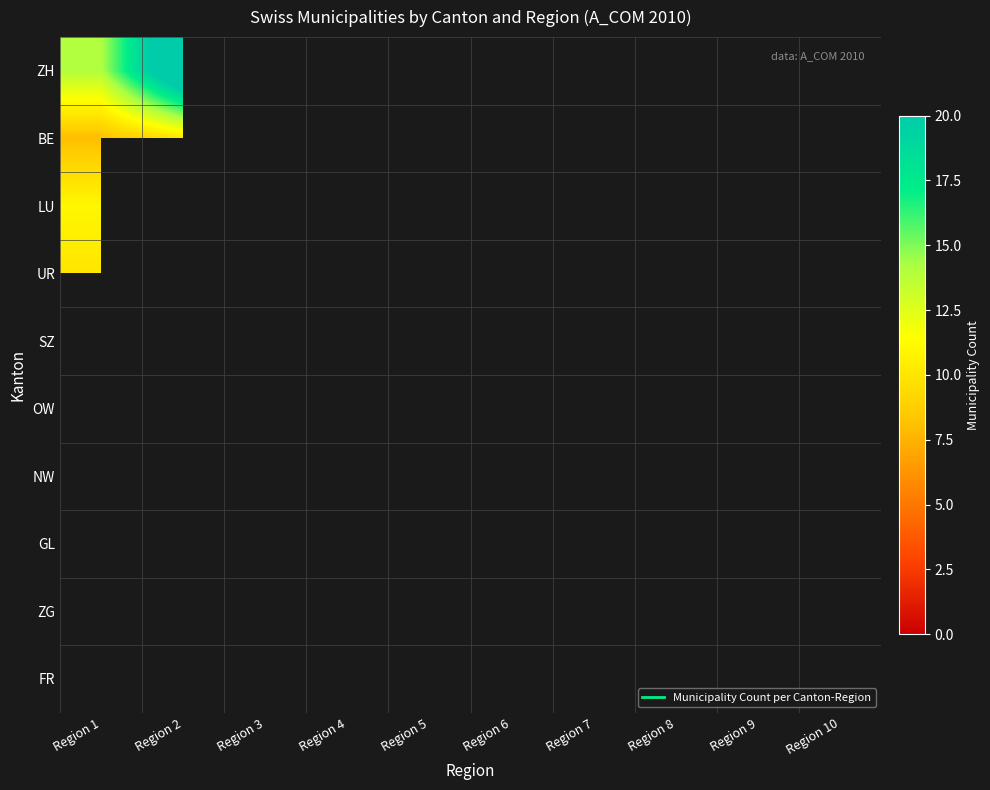

List the series in order of their peak value, highest first.

ZH, BE, LU, UR, SZ, OW, NW, GL, ZG, FR